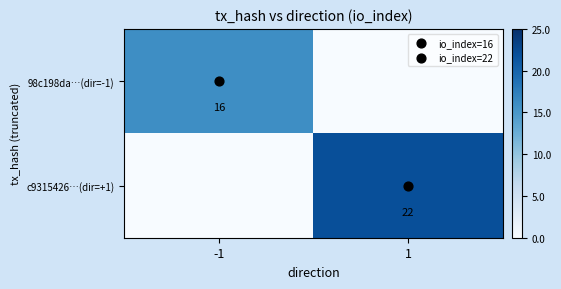

Which category has the lowest value across all series?

1